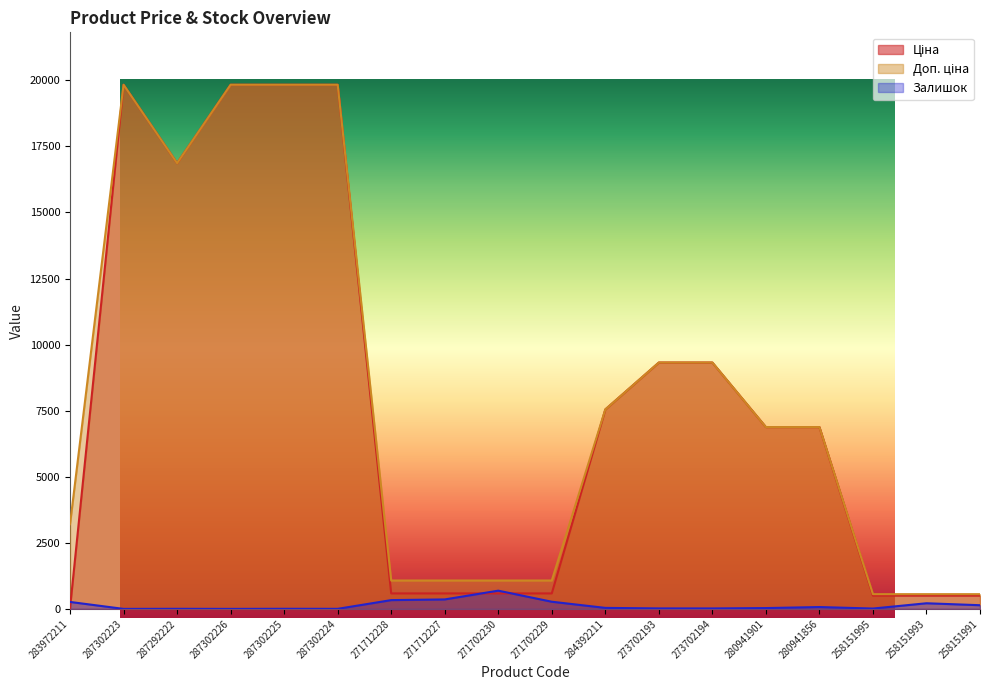

The Ціна series shows 236.6 at 271702230. True or false?

False